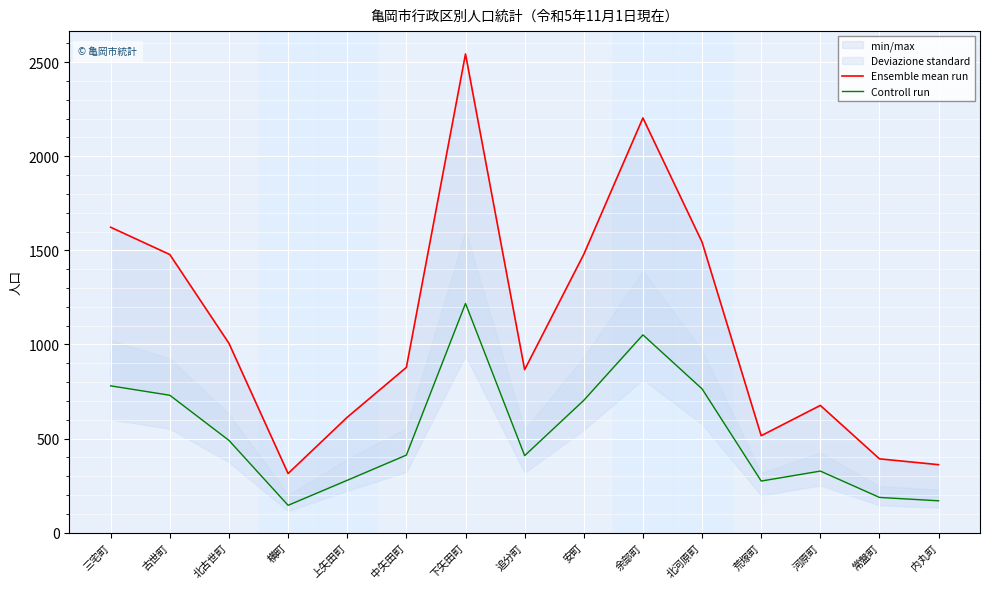

How many interior local valleys does the Ensemble mean run series have?

3